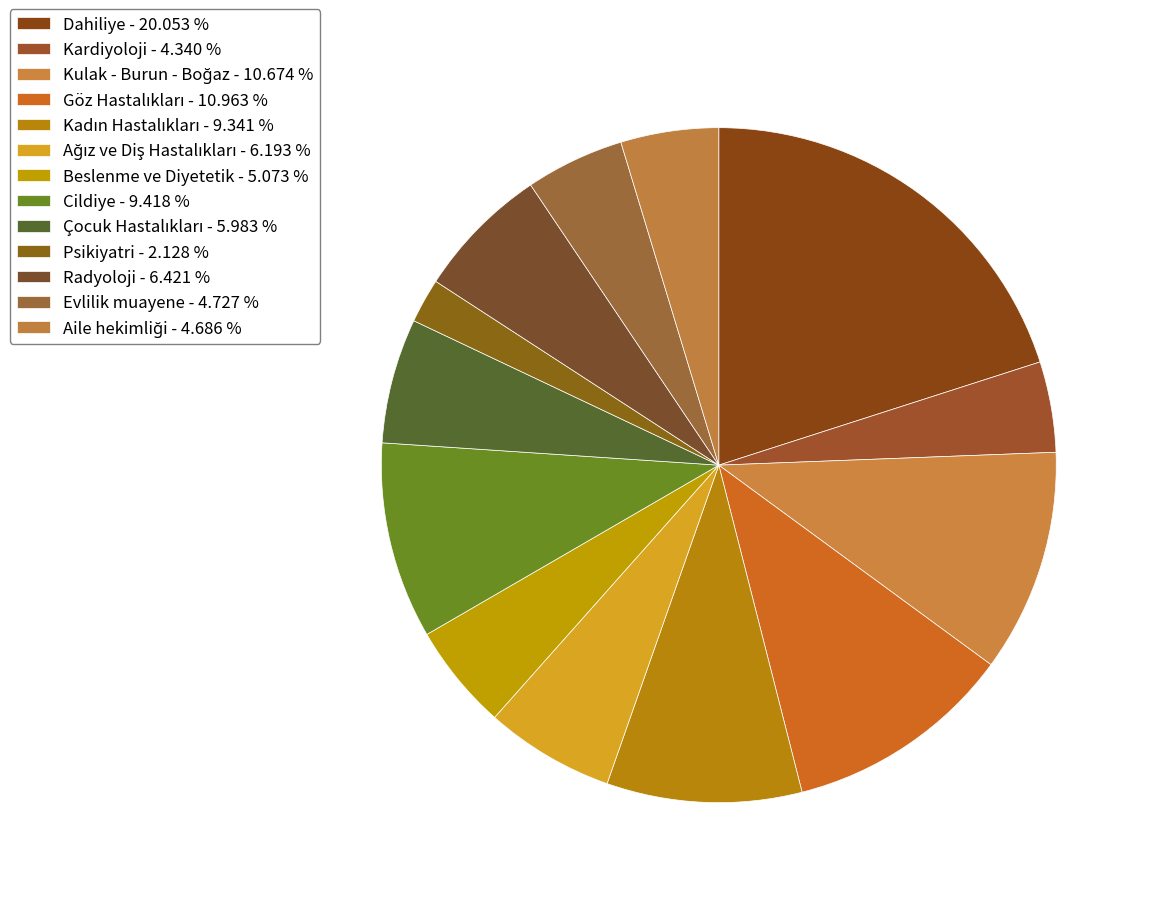

The Kulak - Burun - Boğaz slice represents 20% of the pie. True or false?

False